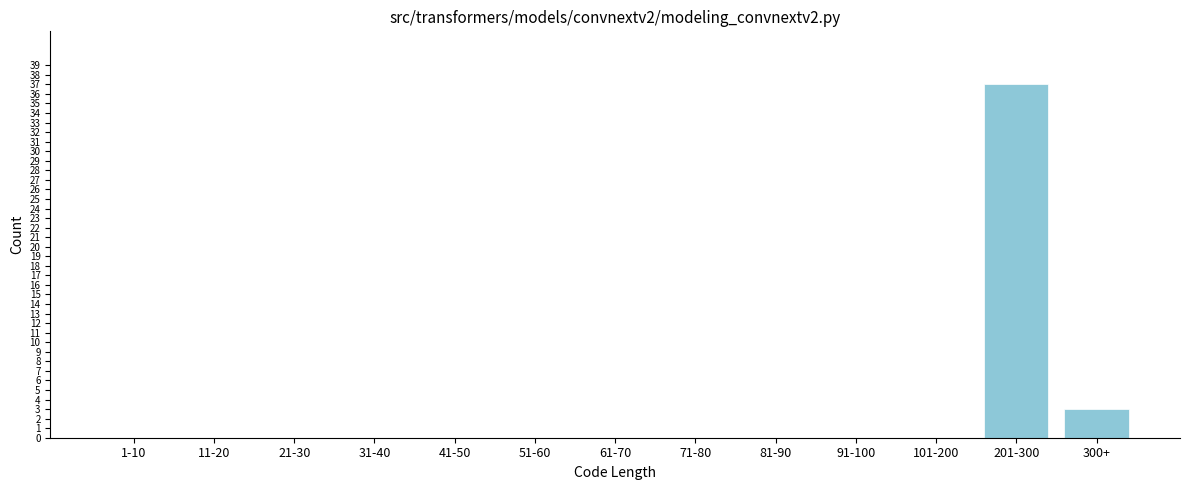

Reading left to right, list all the values displayed in this chart.

1-10=0	11-20=0	21-30=0	31-40=0	41-50=0	51-60=0	61-70=0	71-80=0	81-90=0	91-100=0	101-200=0	201-300=37	300+=3